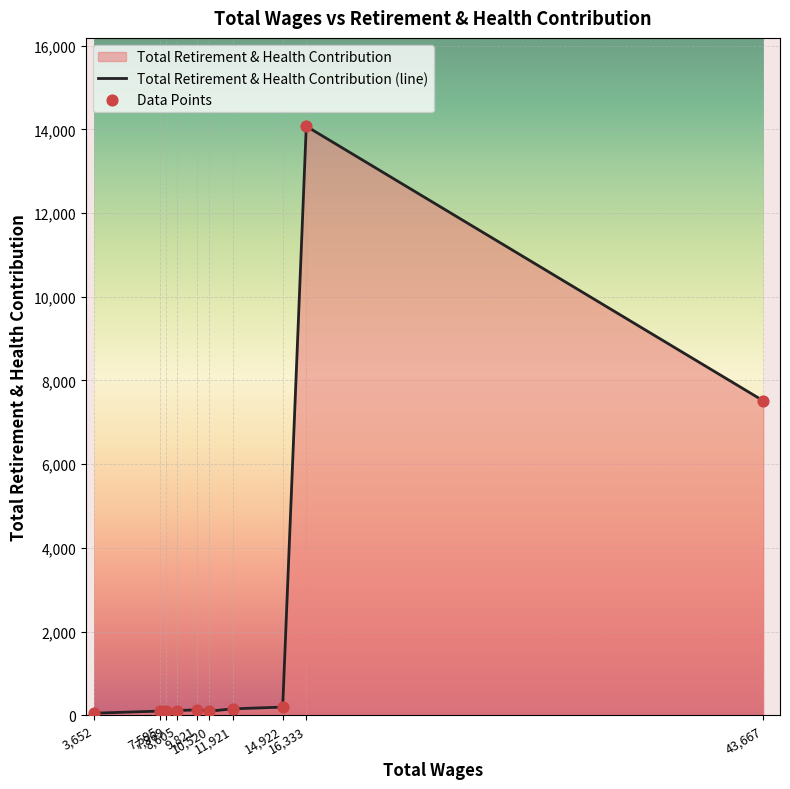

What is the total value across all series at 10,520?

190